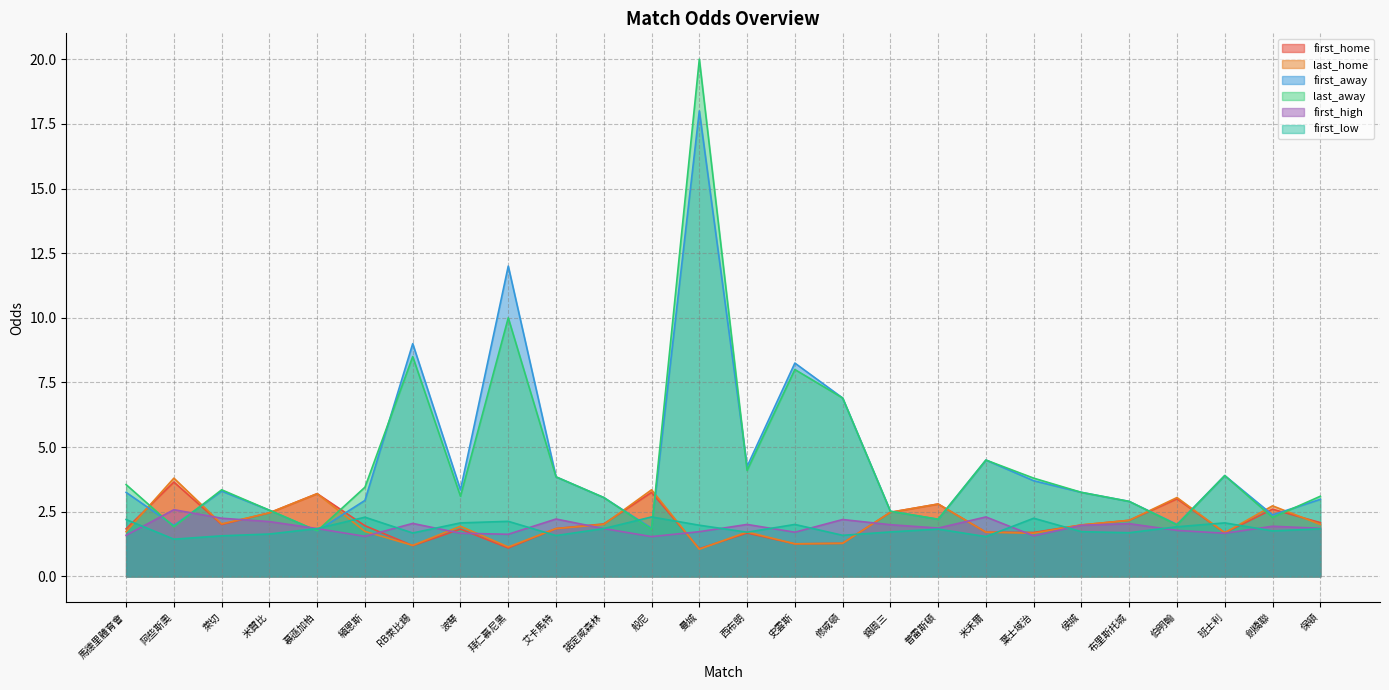

Rank the series by their maximum value, from lowest to highest.

first_low, first_high, first_home, last_home, first_away, last_away